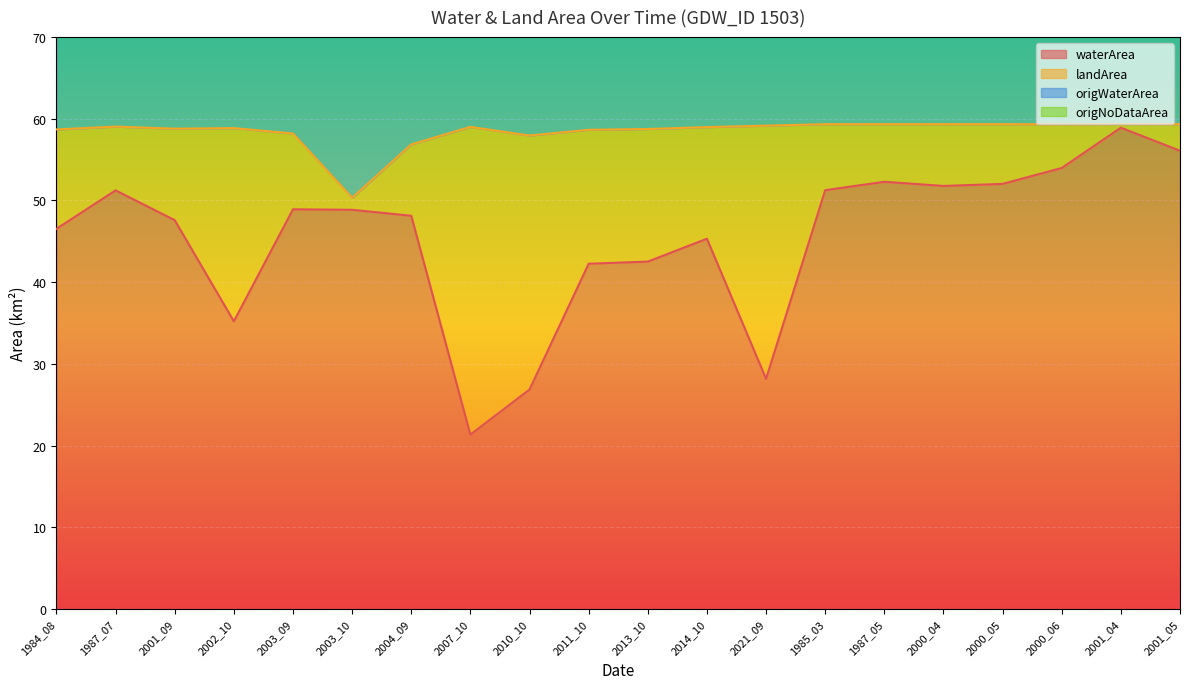

Rank the categories by origWaterArea value from highest to lowest.

2001_04, 2001_05, 2000_06, 1987_05, 1985_03, 1987_07, 2003_09, 2001_09, 2014_10, 2000_05, 2013_10, 2011_10, 2004_09, 2021_09, 2003_10, 1984_08, 2010_10, 2000_04, 2002_10, 2007_10